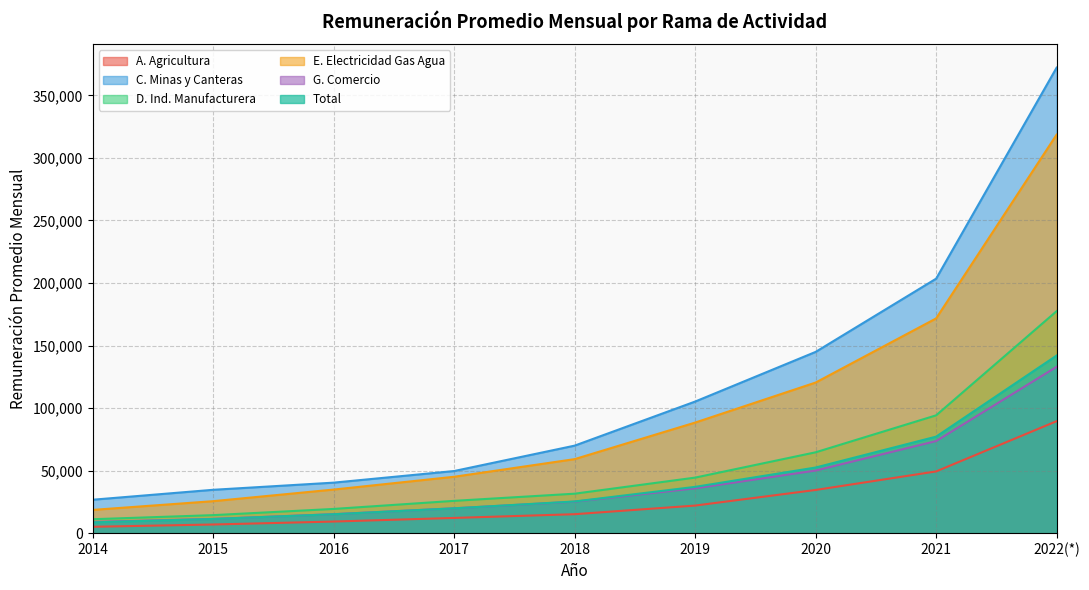

What is the average value of the G. Comercio series?

41461.6